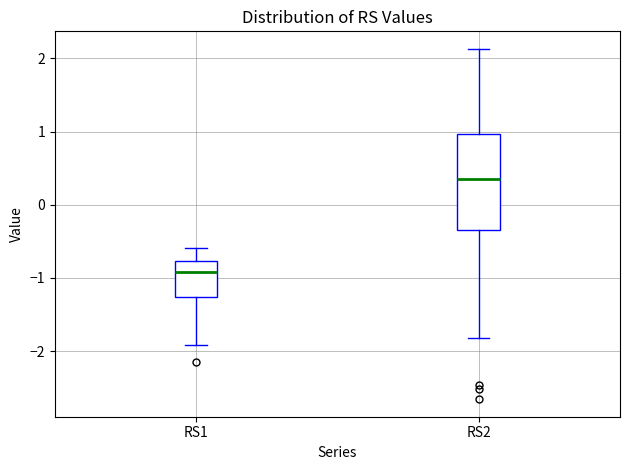

Which box has the highest median line?

RS2